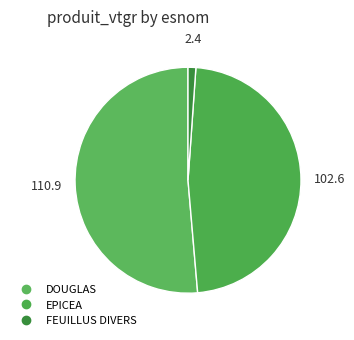

How many slices are in this pie chart?

3